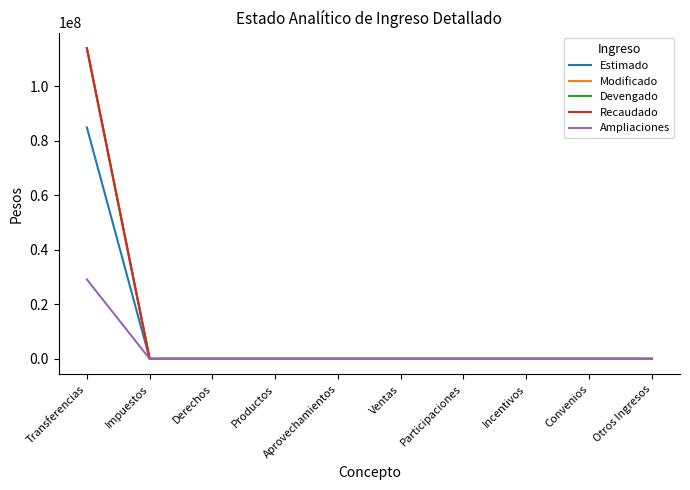

What position from the left is Productos?

4